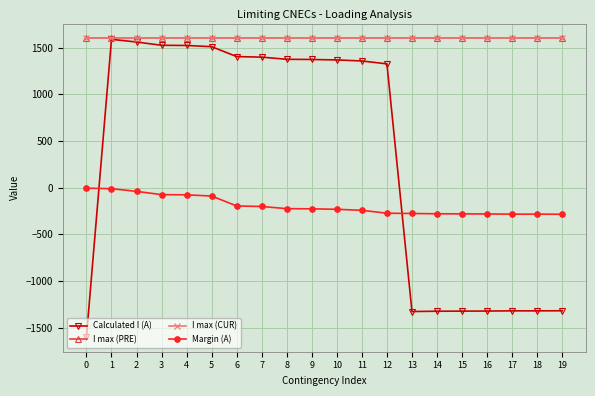

Does the chart have visible grid lines?

Yes